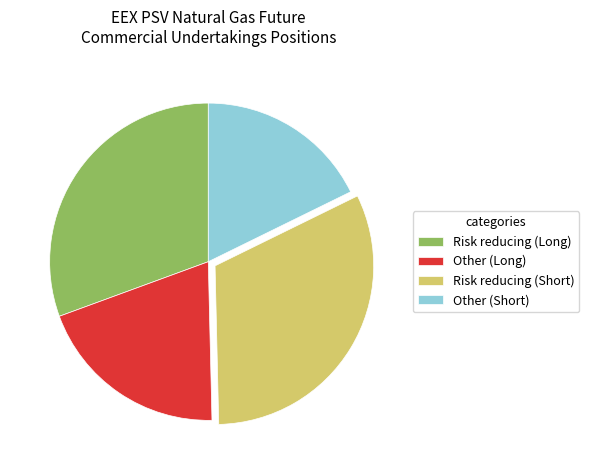

Does Risk reducing (Short) represent more than half of the total?

No